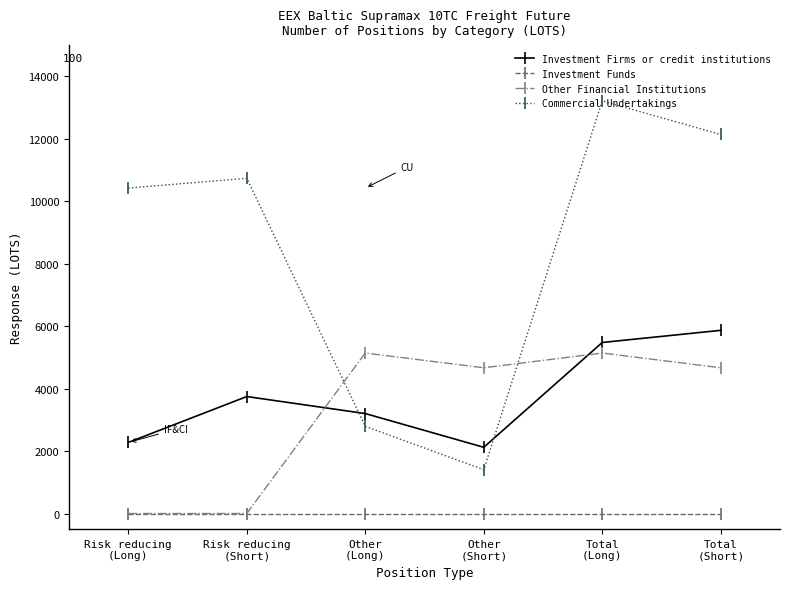

What is the sum of the Other Financial Institutions values at Risk reducing
(Short) and Other
(Long)?

5139.0